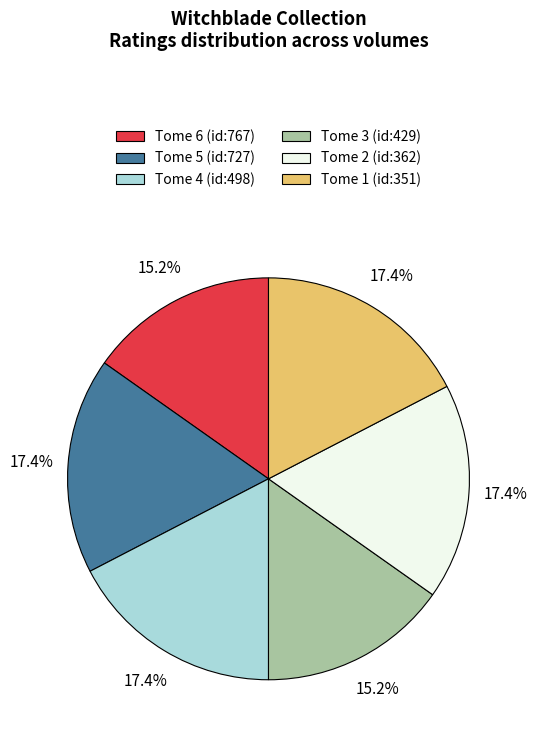

Does any single category account for the majority?

No